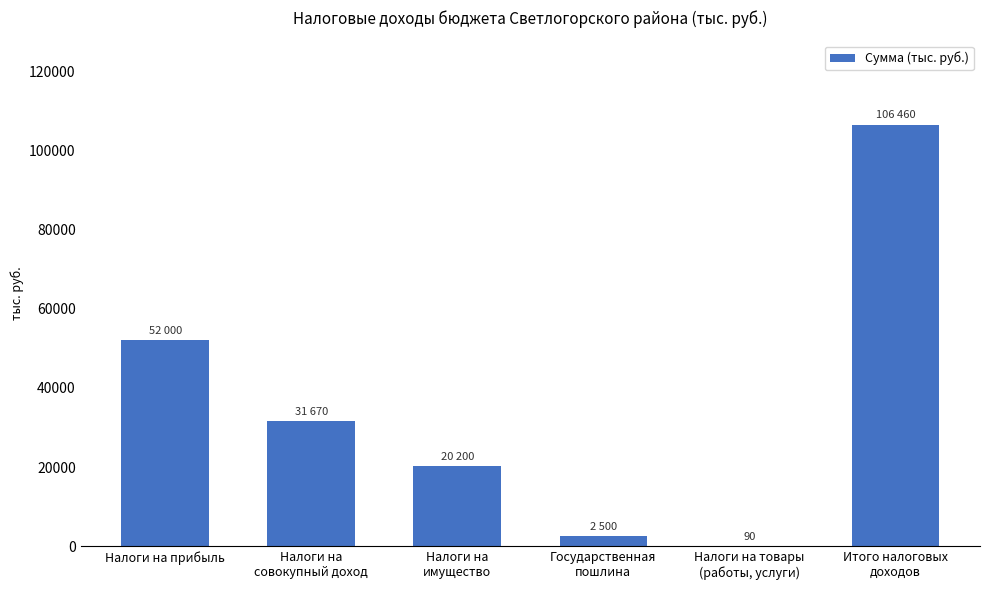

Which has a higher value, Государственная
пошлина or Налоги на
имущество?

Налоги на
имущество